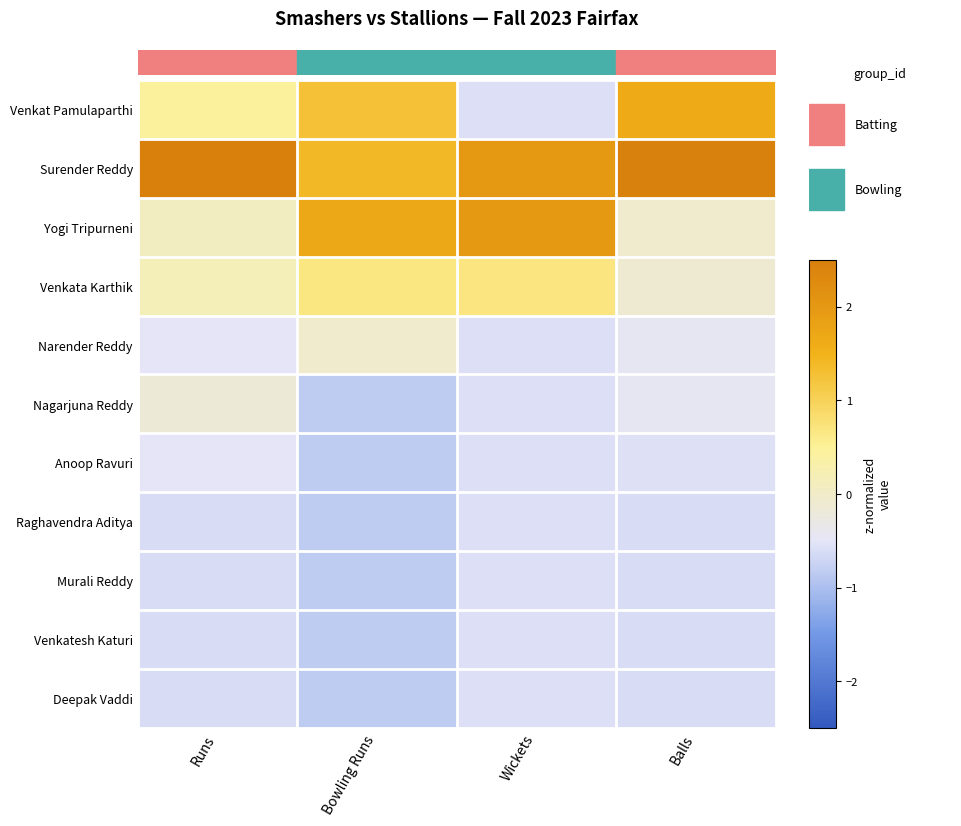

Which has a higher value, Balls or Runs?

Balls